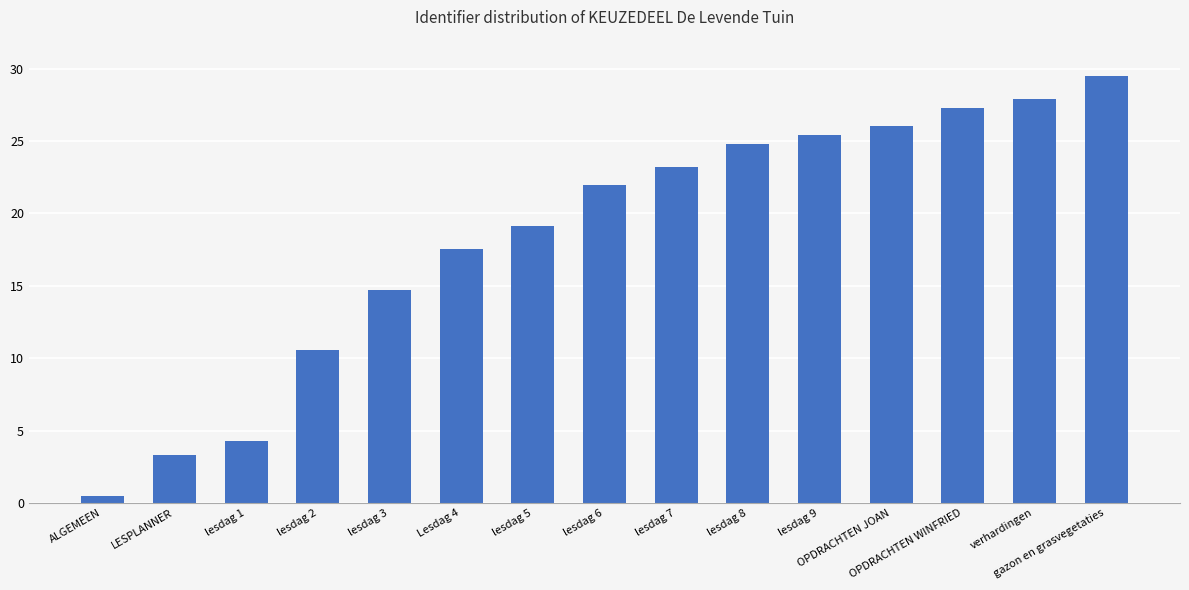

What is the ratio of the value at OPDRACHTEN WINFRIED to the value at gazon en grasvegetaties?

0.9